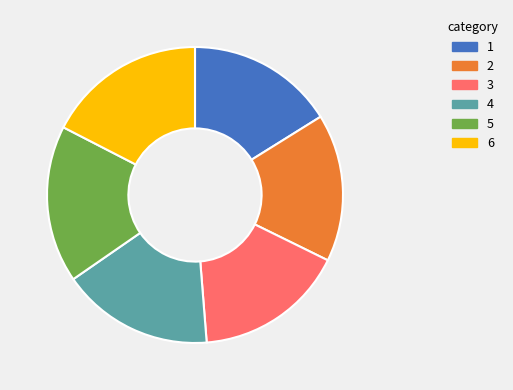

Does any single category account for the majority?

No